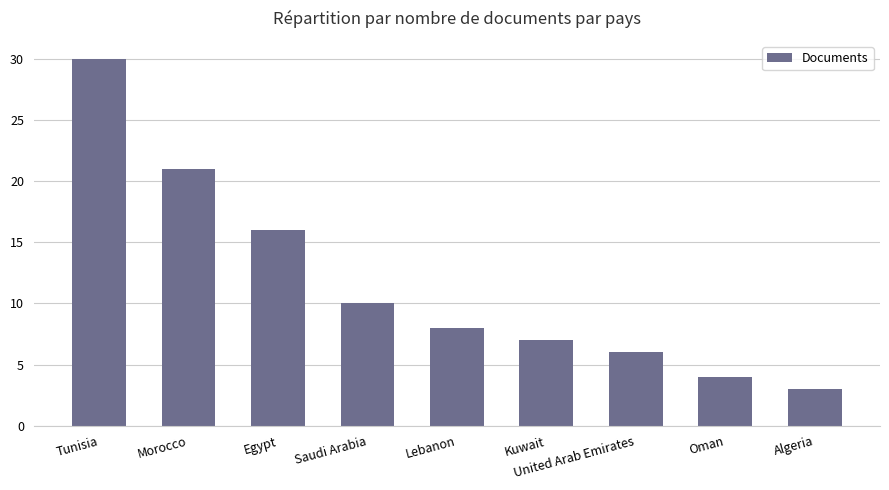

What is the greatest value displayed?

30